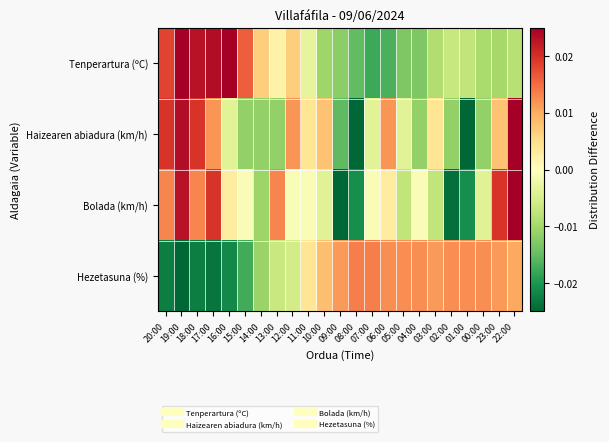

At which category is the sum across all series the highest?

22:00